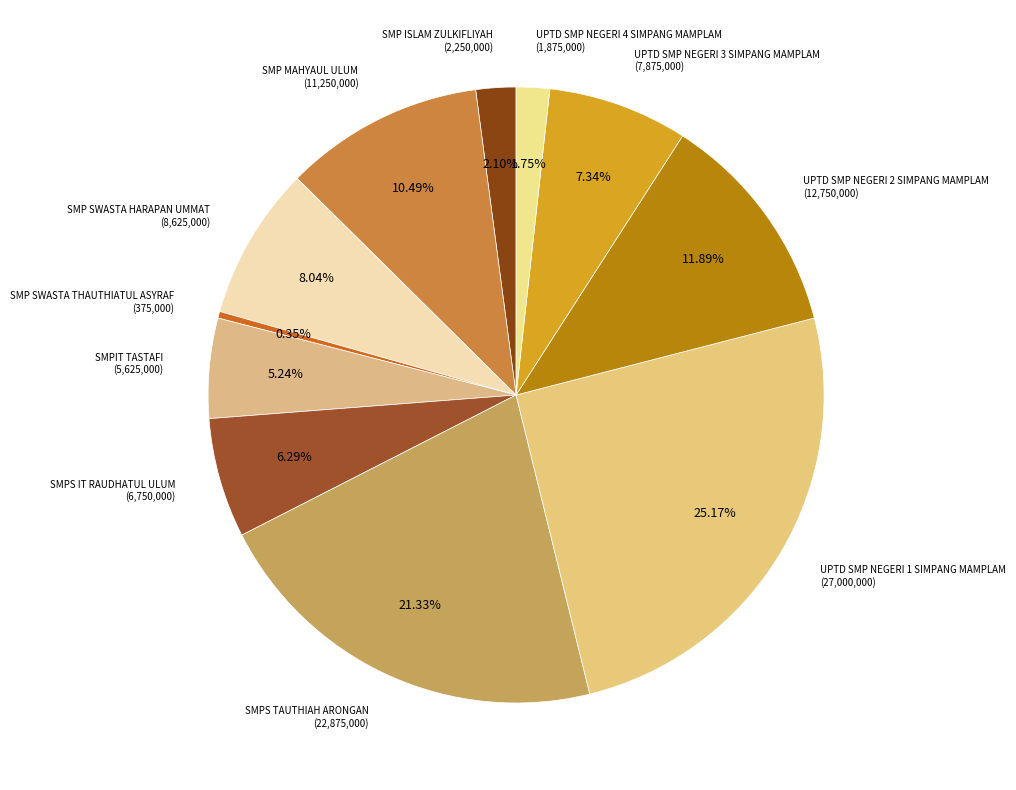

How many slices are in this pie chart?

11